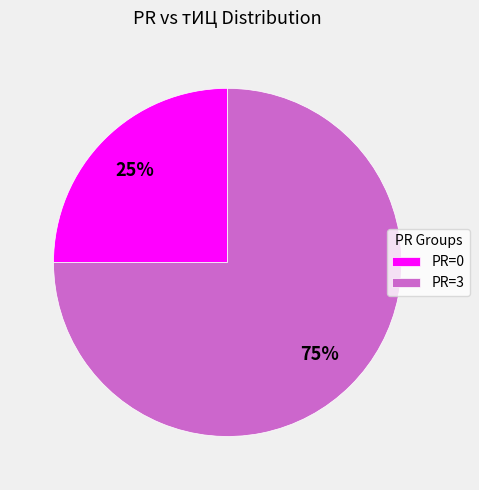

The PR=3 slice represents 83% of the pie. True or false?

False